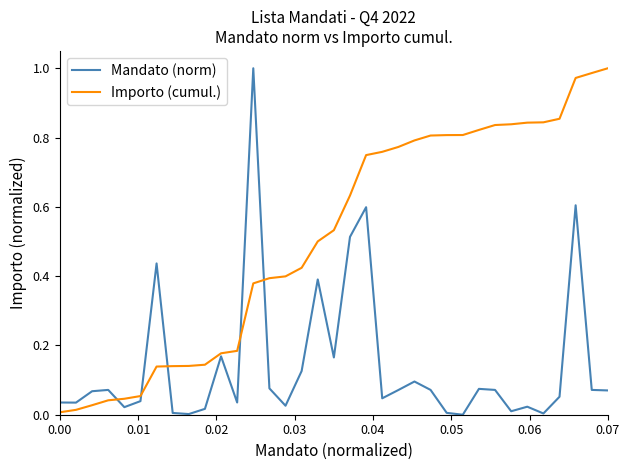

Which series has the largest total across all categories?

Importo (cumul.)